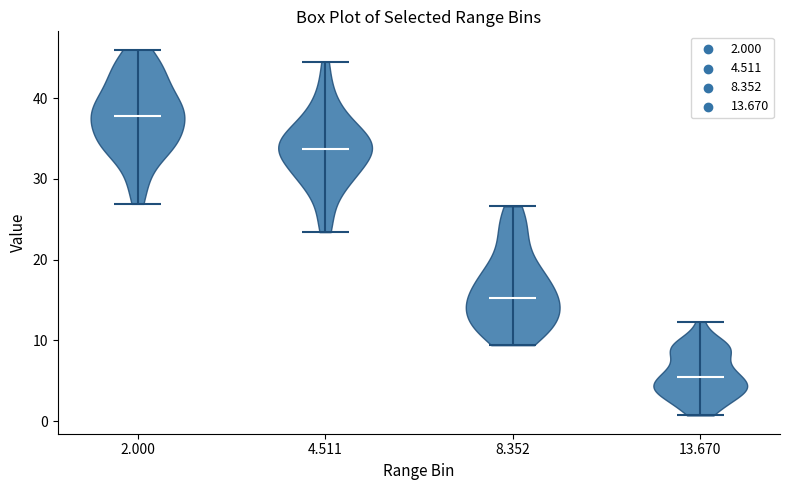

Reading left to right, read every violin against the y-axis: where its median line is, and the lowest and highest points it reaches. The values are not printed on the chart, so give them approximately, as read against the axis.

2.000: median line 38, lowest point 27, highest point 46
4.511: median line 34, lowest point 23, highest point 45
8.352: median line 15, lowest point 9, highest point 27
13.670: median line 5, lowest point 1, highest point 12